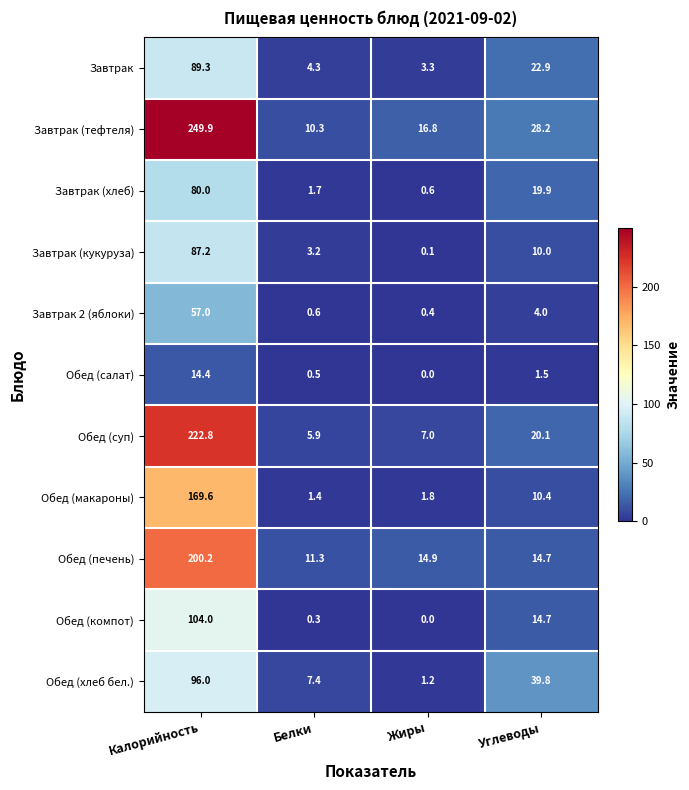

Where is Обед (суп) nearest to the value 114?

Углеводы